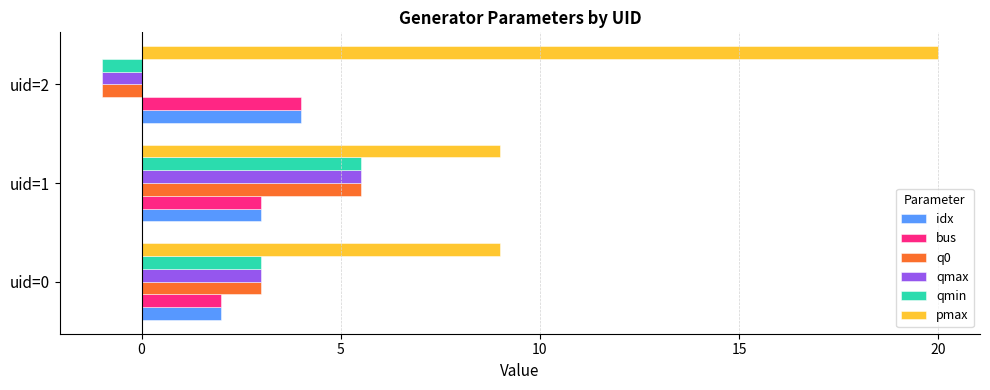

What is the spread (max minus min) of values at uid=2?

21.0